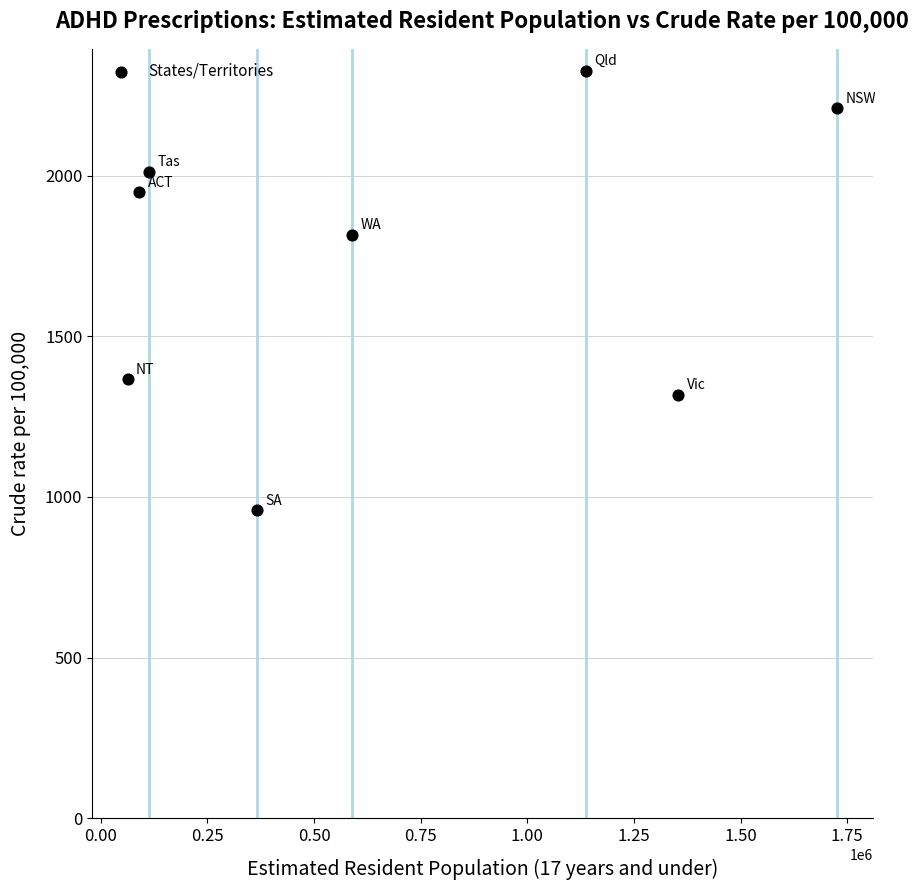

What Y value in the scatter plot is closest to 1642?

1816